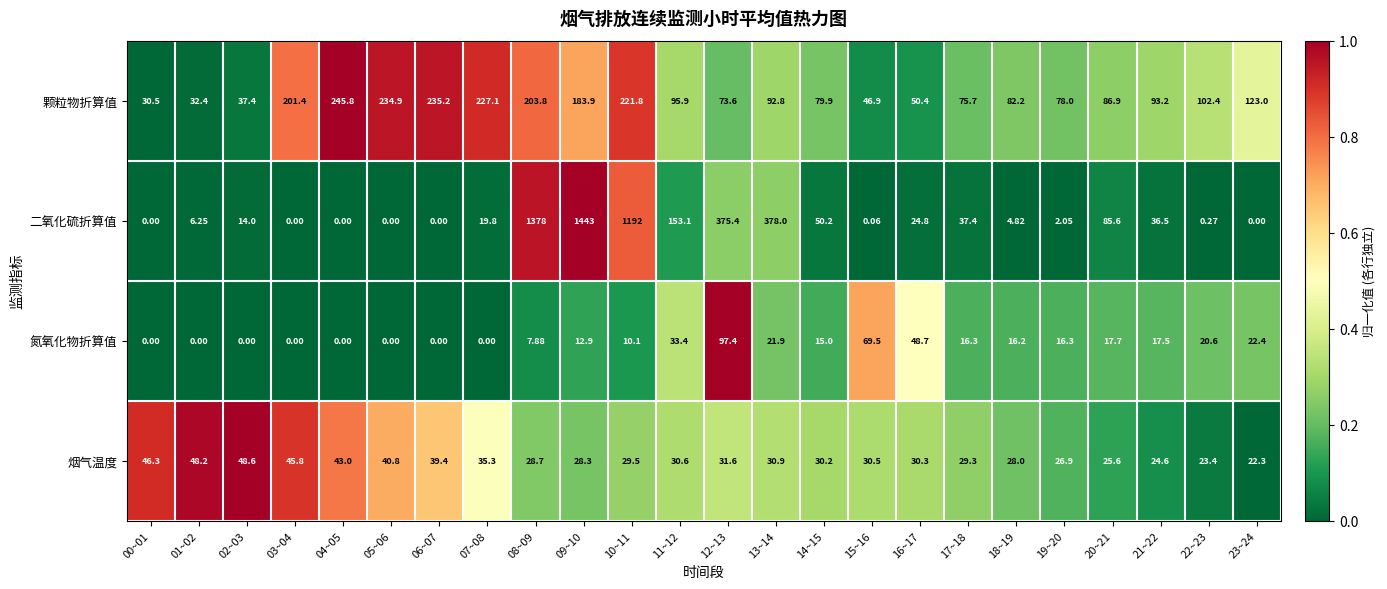

Is the value of 烟气温度 at 00~01 greater than the value of 氮氧化物折算值 at 13~14?

Yes